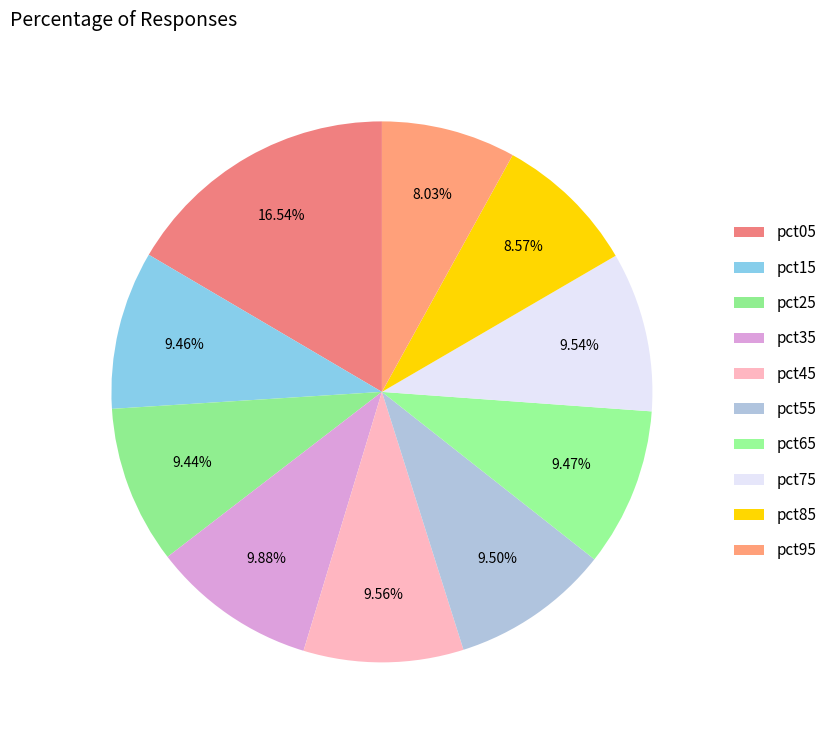

How many segments does this pie chart have?

10